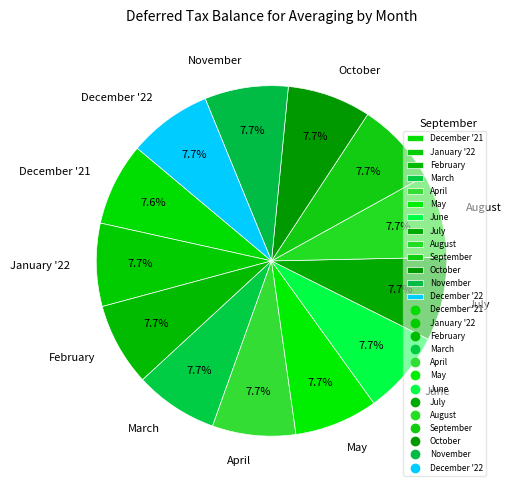

Does December '21 account for over 50% of the chart?

No